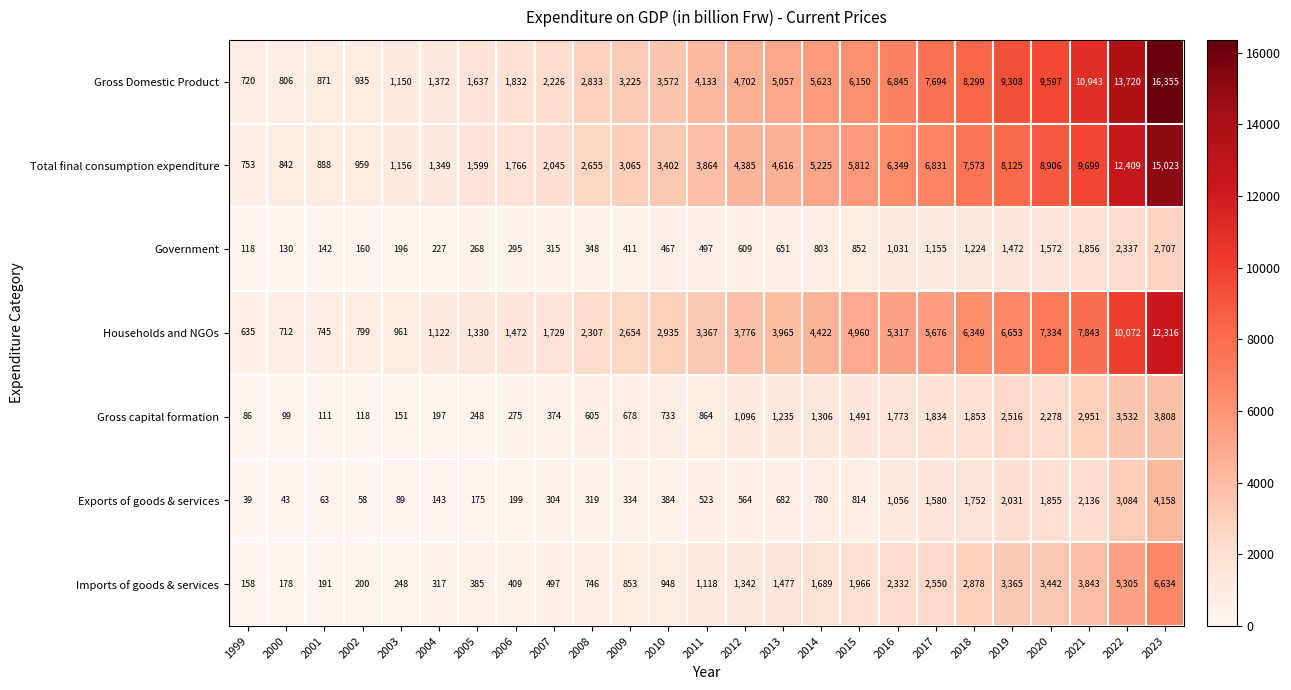

Rank the series by their maximum value, from highest to lowest.

Gross Domestic Product, Total final consumption expenditure, Households and NGOs, Imports of goods & services, Exports of goods & services, Gross capital formation, Government